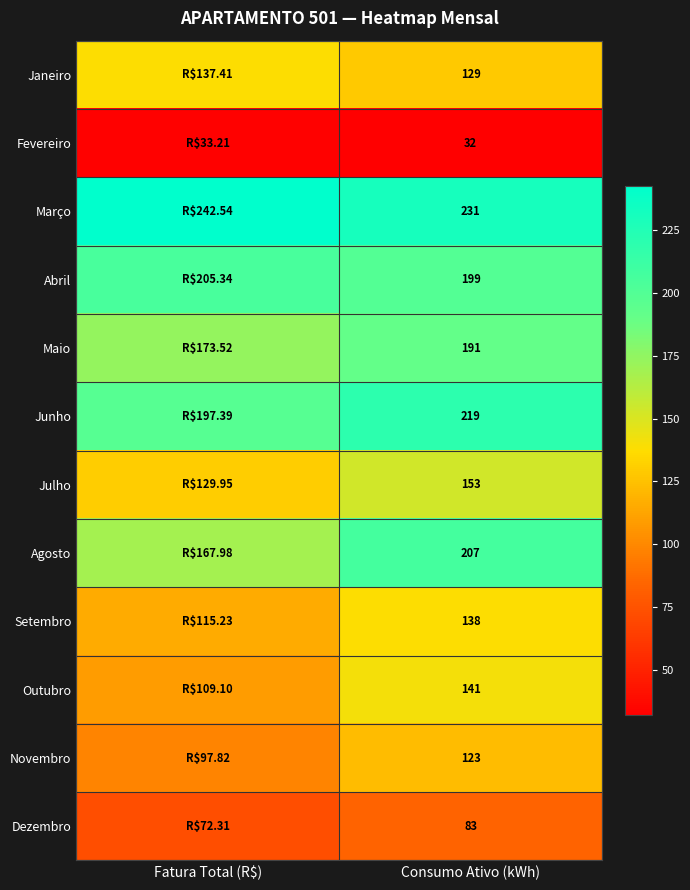

Is the value of Agosto at Consumo Ativo (kWh) greater than the value of Maio at Consumo Ativo (kWh)?

Yes